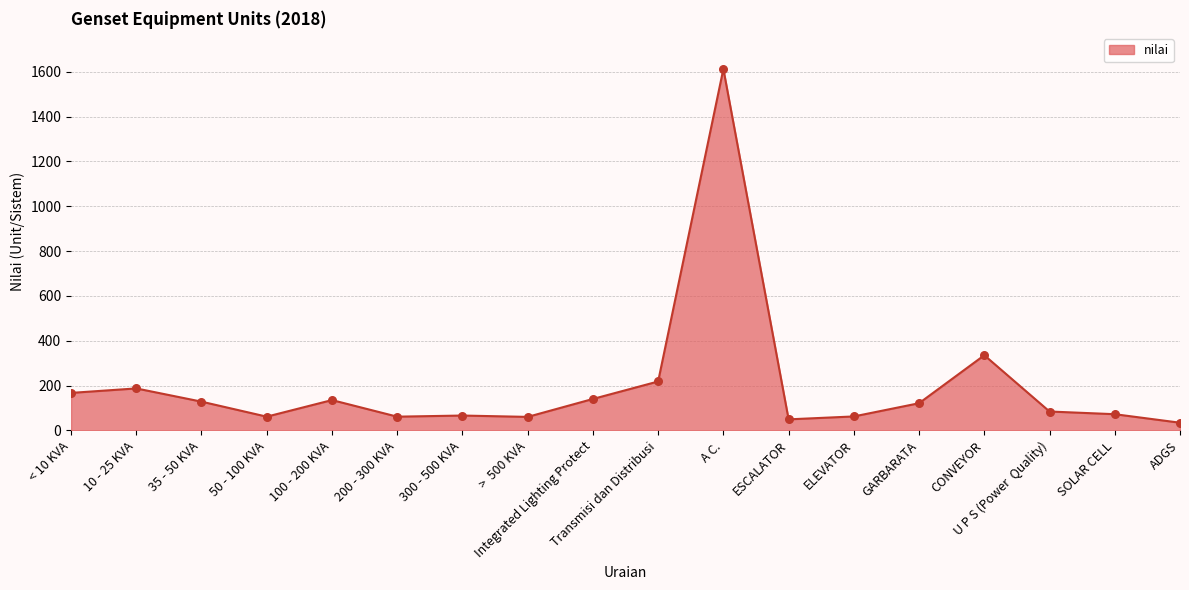

What is the ratio of the value at 35 - 50 KVA to the value at ESCALATOR?

2.6